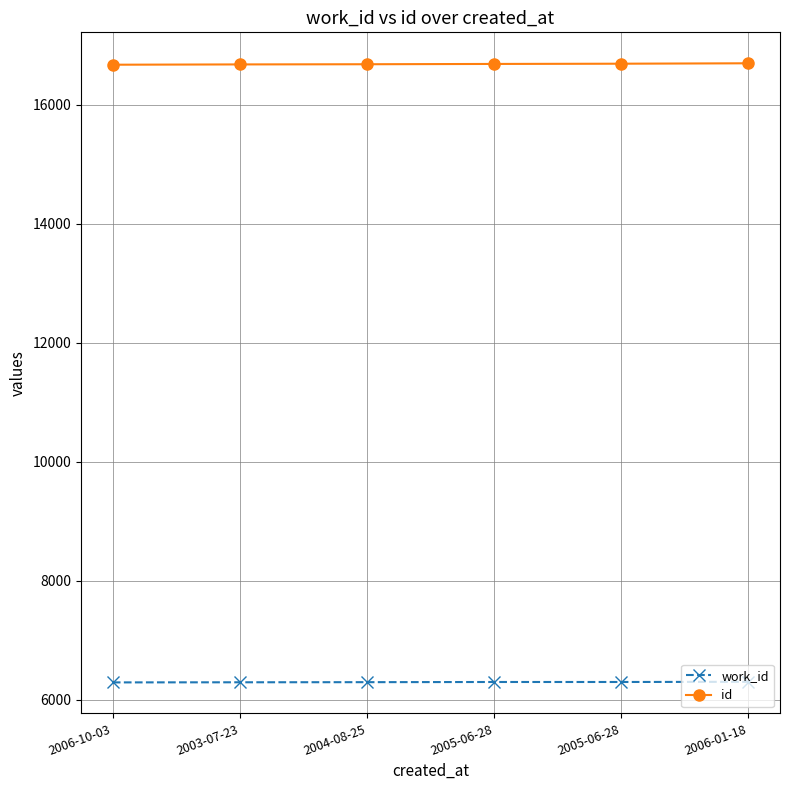

Count the number of categories in the chart.

6